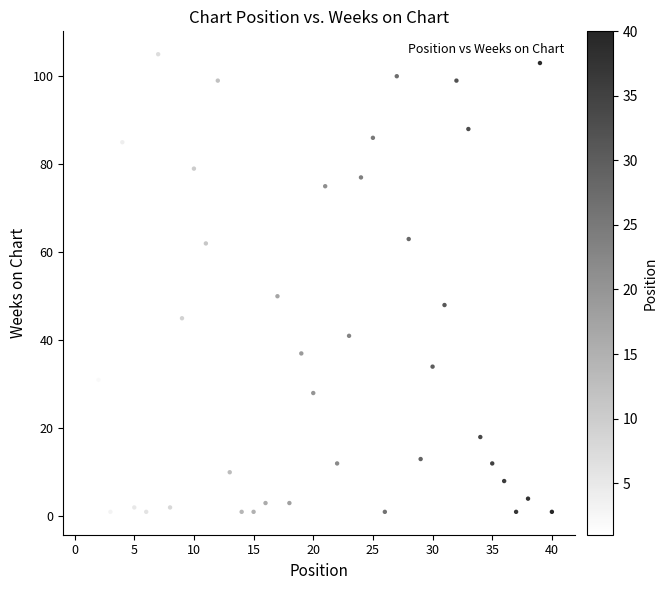

What is the range of Y values (max minus min)?

104